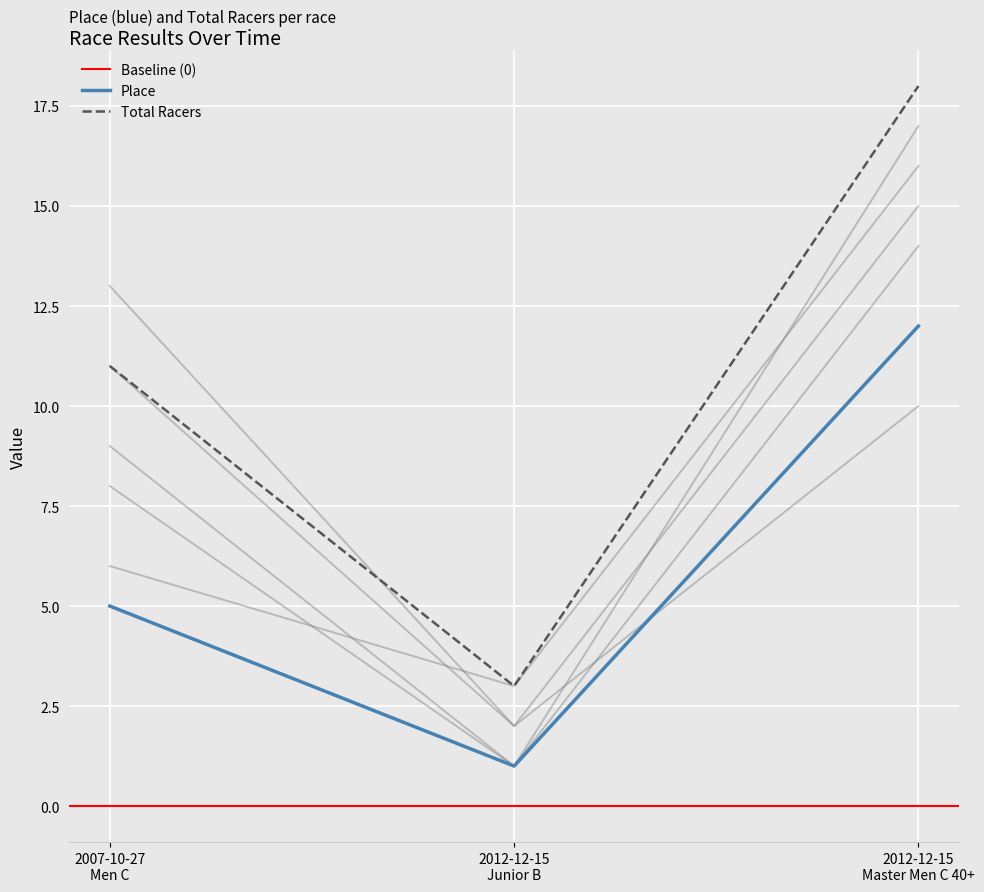

What is the label of the 2nd point from the right?

2012-12-15